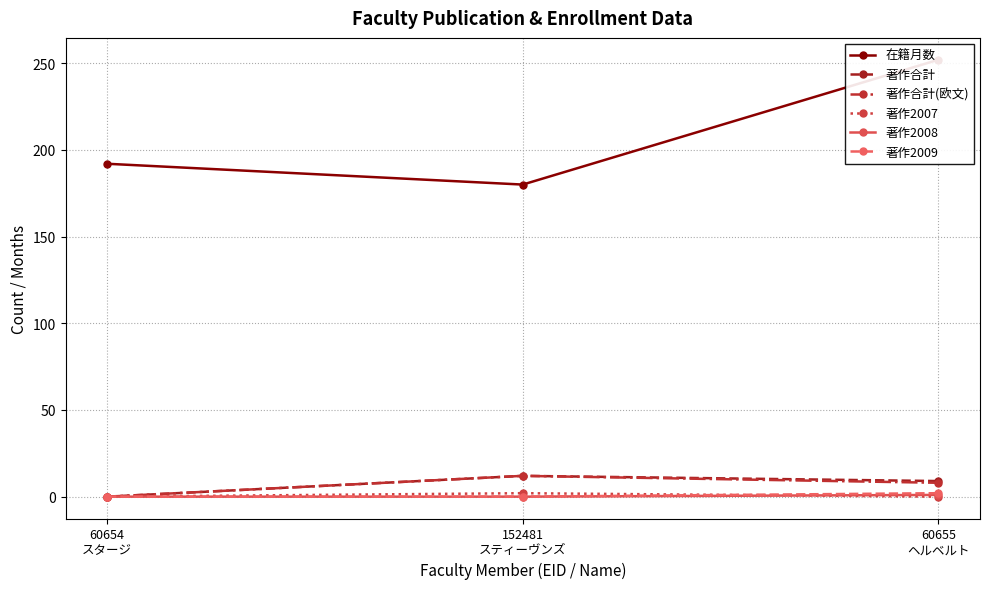

Rank the categories by 著作2008 value from highest to lowest.

60655
ヘルベルト, 60654
スタージ, 152481
スティーヴンズ